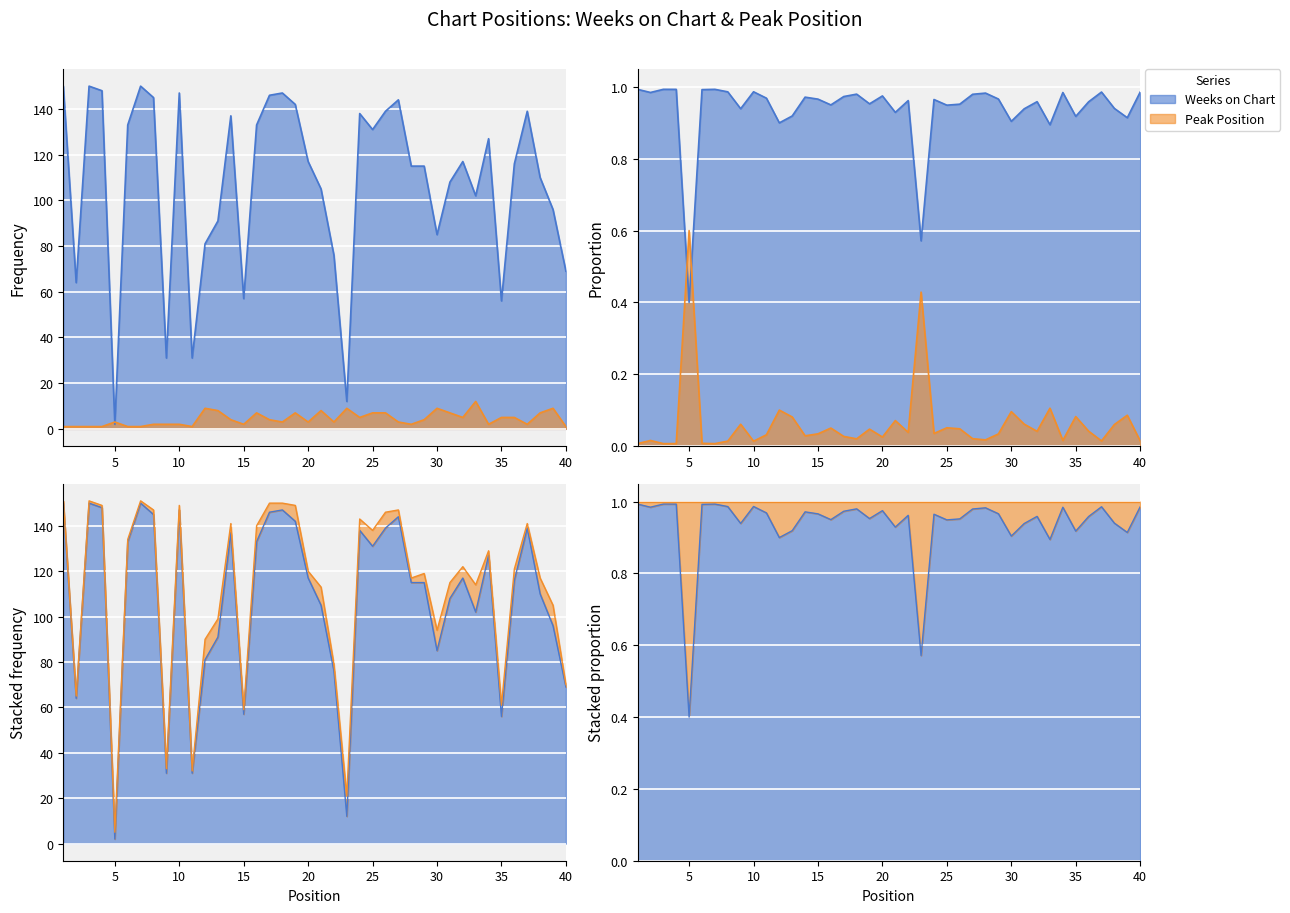

How many lines are shown in the chart?

2